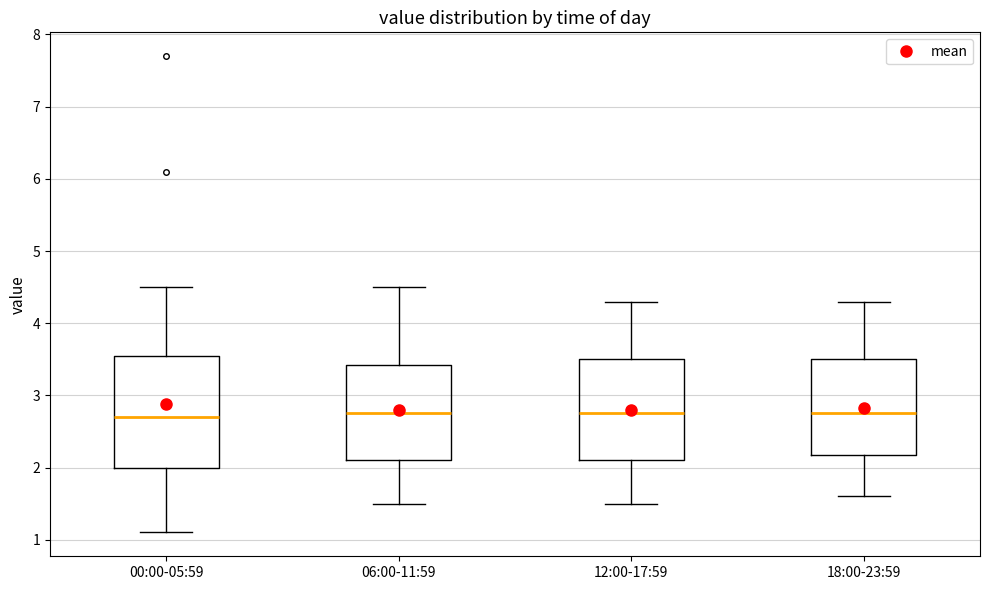

Where is the lower edge of the box for 06:00-11:59 on the y-axis? The values are not printed on the chart, so give them approximately, as read against the axis.

2.1